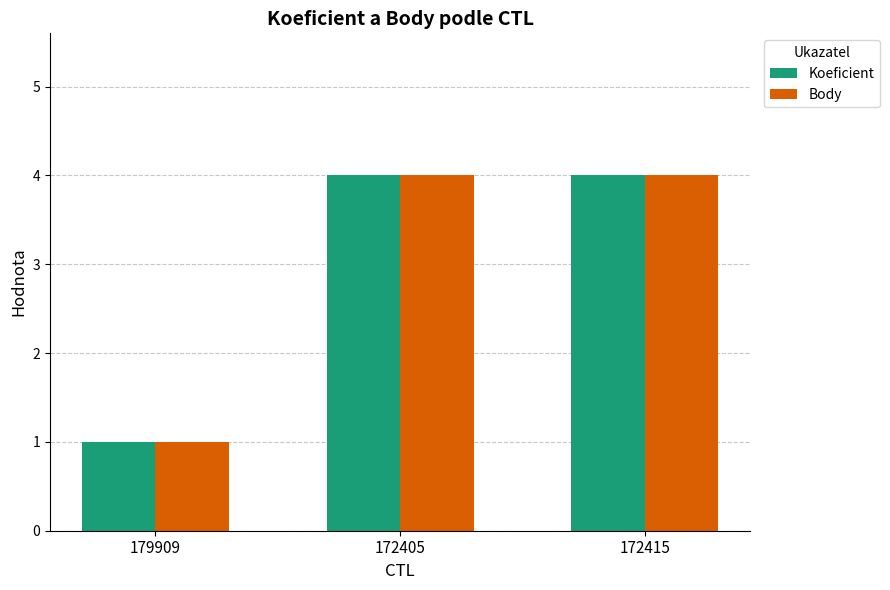

At which category does the chart reach its minimum across all series?

179909